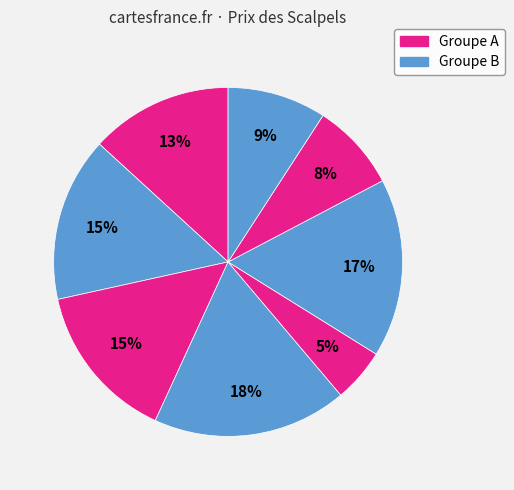

How many segments does this pie chart have?

8